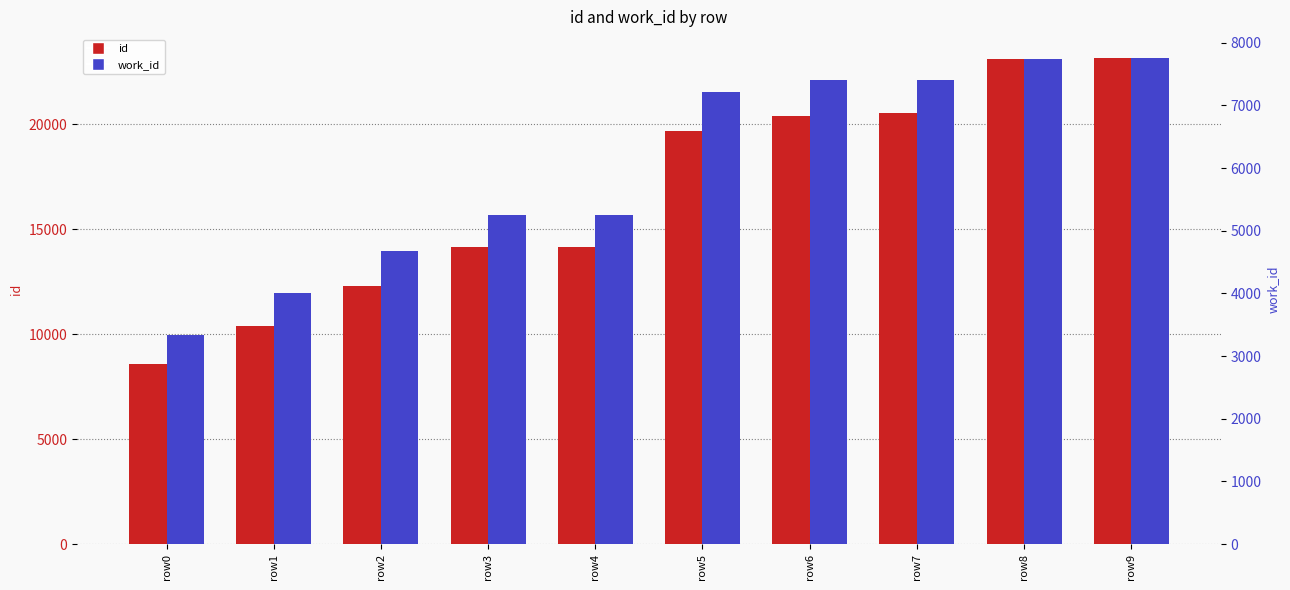

At how many categories does at least one series exceed 20376?

4